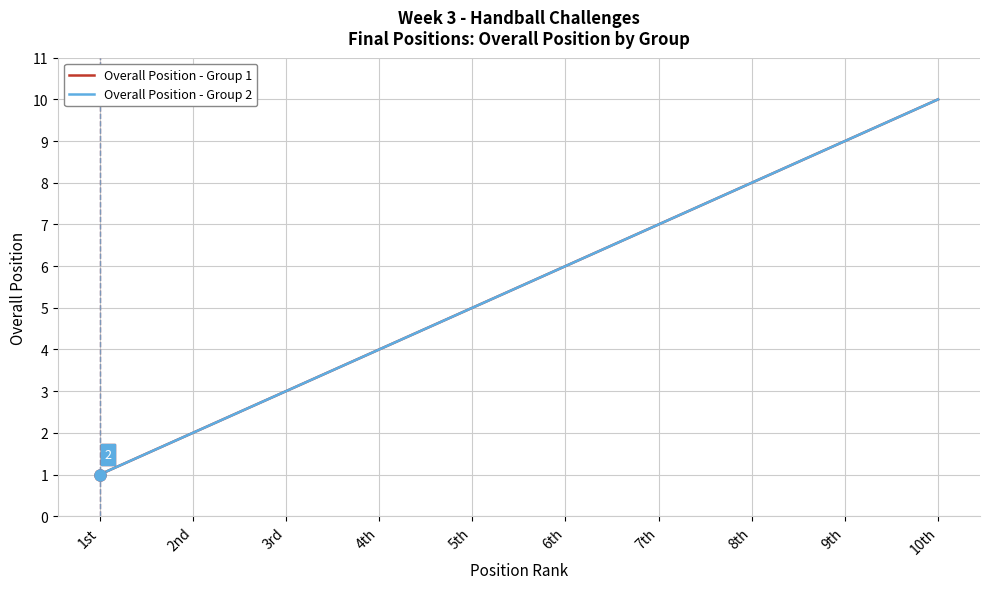

Does the chart have visible grid lines?

Yes